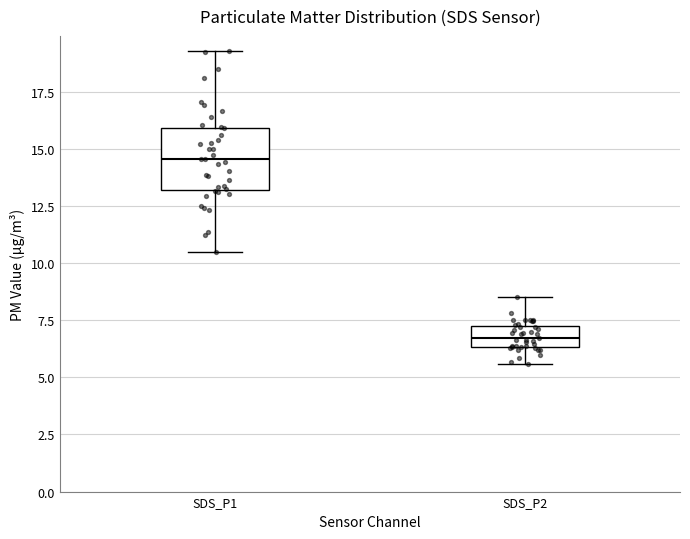

Where does the lower whisker of the box for SDS_P2 end on the y-axis? The values are not printed on the chart, so give them approximately, as read against the axis.

5.5